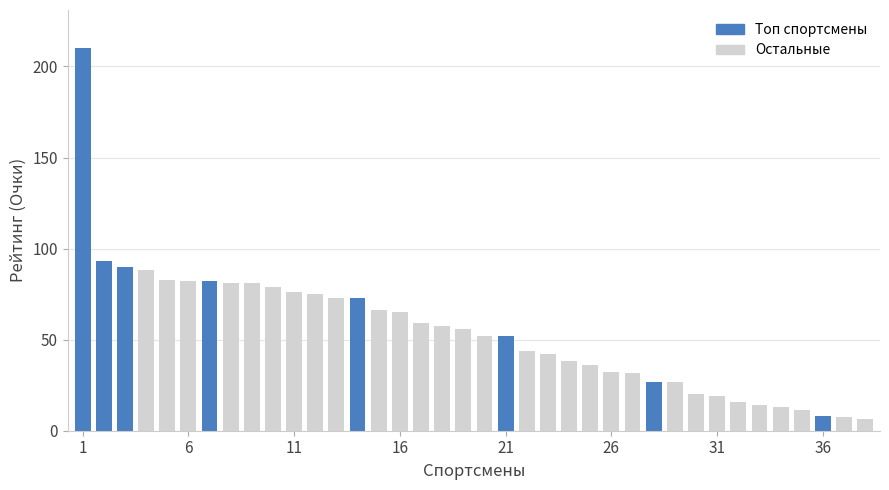

What is the average value?

54.4